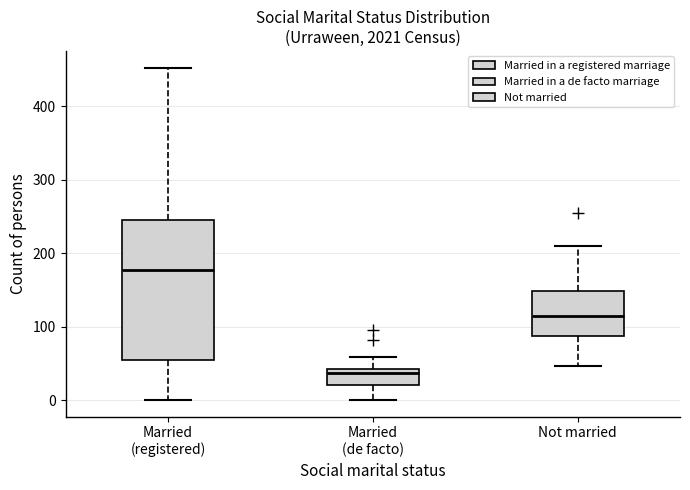

Reading left to right, read every box against the y-axis: the position of its median line, the range the box covers, and the ends of its whiskers. The values are not printed on the chart, so give them approximately, as read against the axis.

Married (registered): median 180, box 50 to 250, whiskers 0 to 450
Married (de facto): median 40 (just below the box's upper edge), box 20 to 40, whiskers 0 to 60
Not married: median 120, box 90 to 150, whiskers 50 to 210